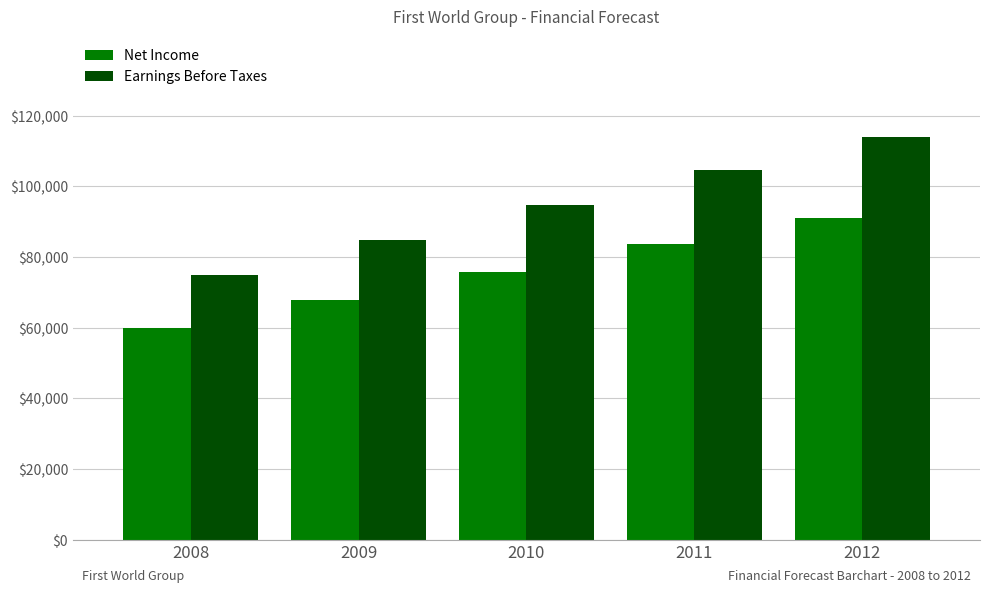

At which label is Earnings Before Taxes closest to 94468?

2010